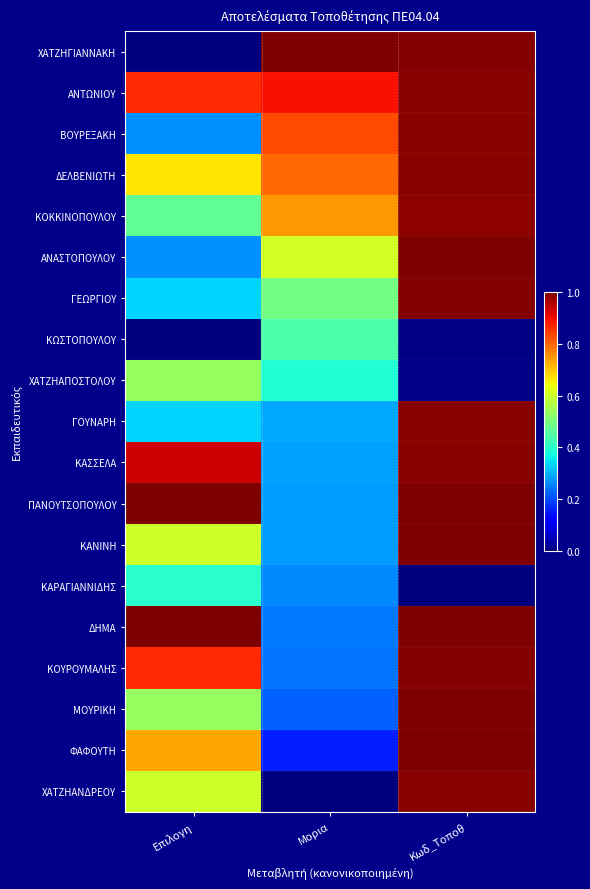

At which category is the sum across all series the highest?

Κωδ_Τοποθ